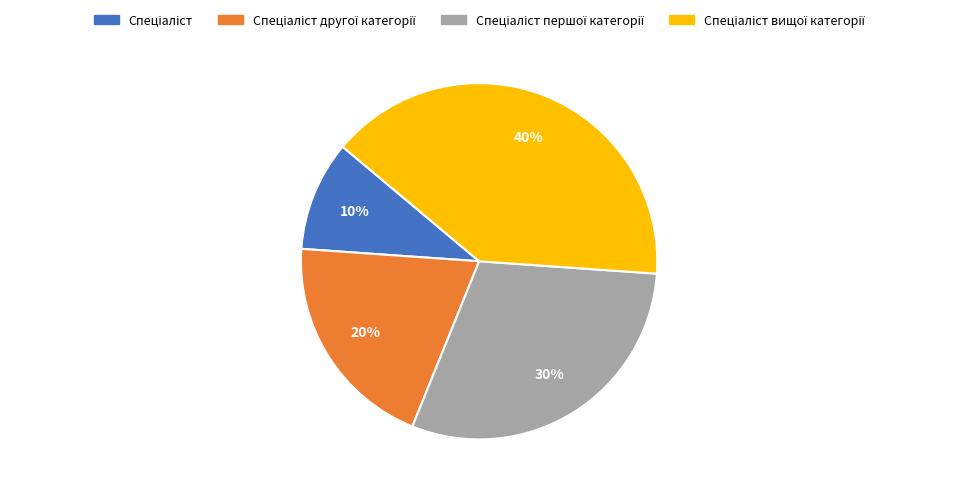

Is there any slice that represents more than half of the pie?

No